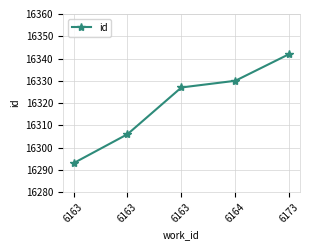

Does the chart display data point markers on the line(s)?

Yes